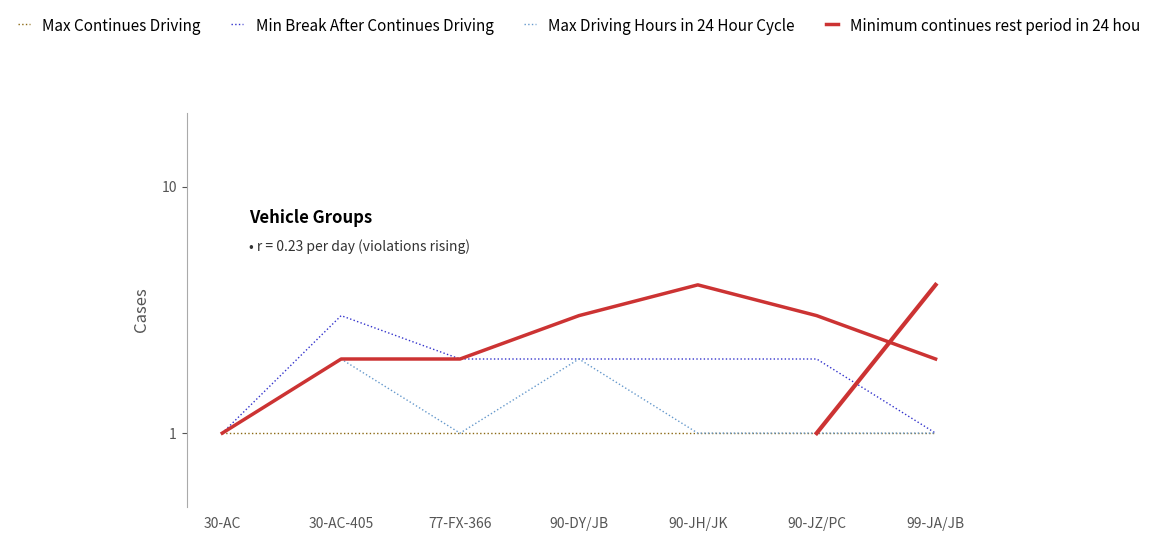

What are all the series names shown in the legend?

Max Continues Driving, Min Break After Continues Driving, Max Driving Hours in 24 Hour Cycle, Minimum continues rest period in 24 hou